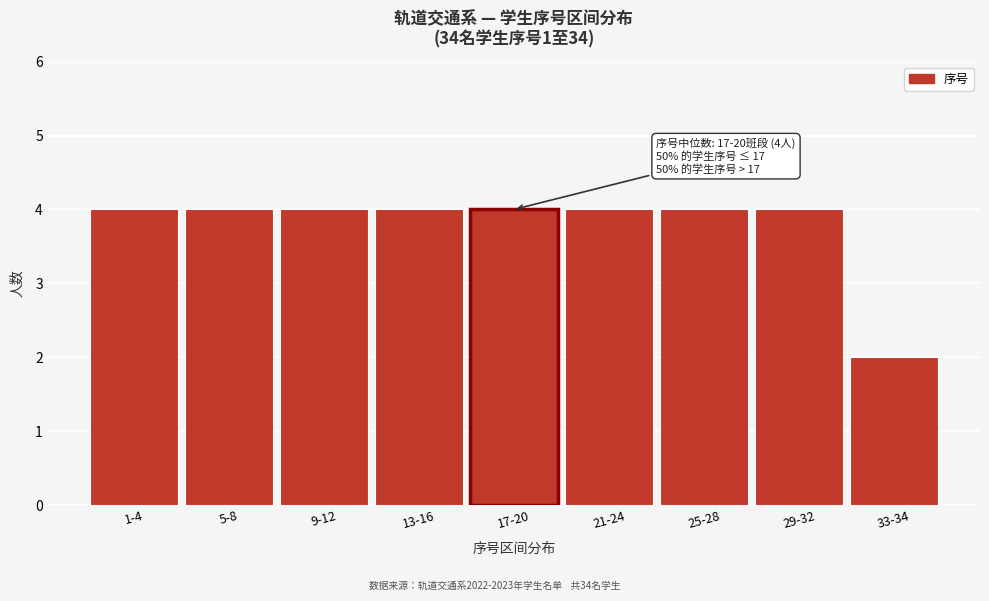

Reading left to right, extract all data points from this chart.

1-4=4	5-8=4	9-12=4	13-16=4	17-20=4	21-24=4	25-28=4	29-32=4	33-34=2